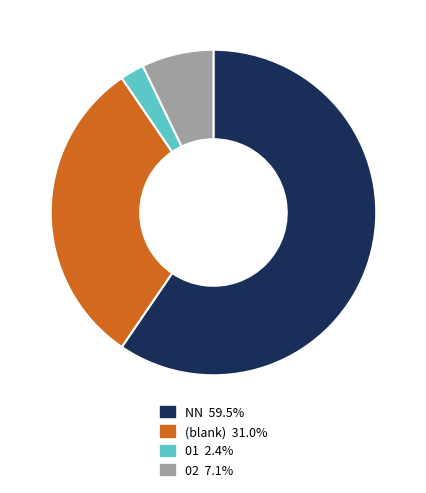

Is there any slice that represents more than half of the pie?

Yes